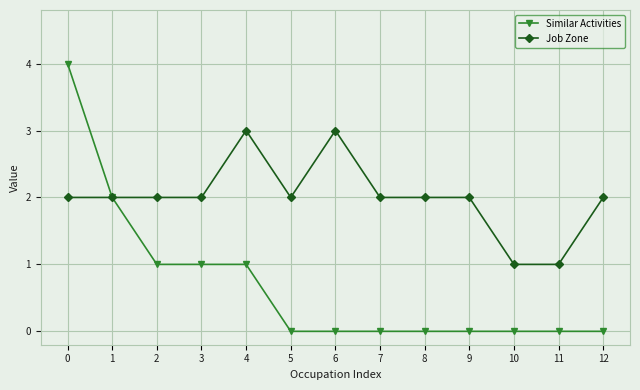

Reading right to left, list all the values displayed in this chart.

Similar Activities: 12=0	11=0	10=0	9=0	8=0	7=0	6=0	5=0	4=1	3=1	2=1	1=2	0=4
Job Zone: 12=2	11=1	10=1	9=2	8=2	7=2	6=3	5=2	4=3	3=2	2=2	1=2	0=2